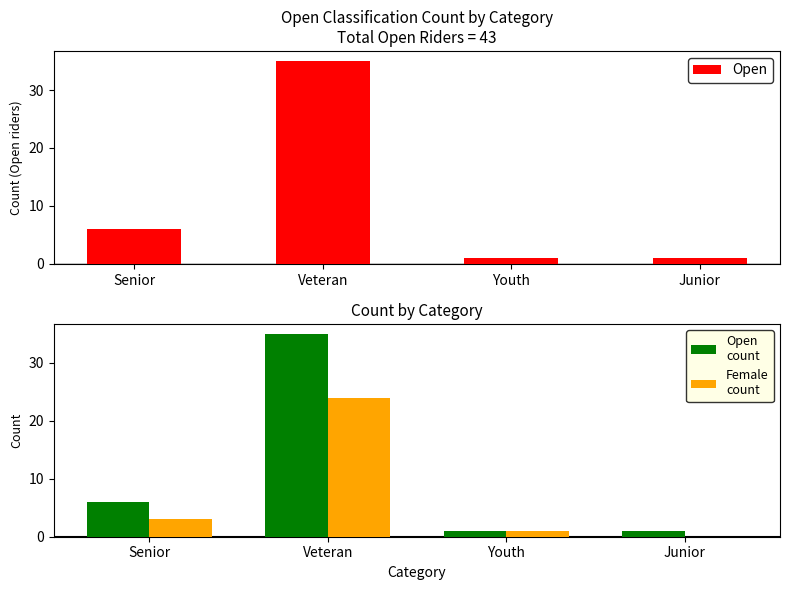

What is the difference between the Open
count values at Senior and Veteran?

29